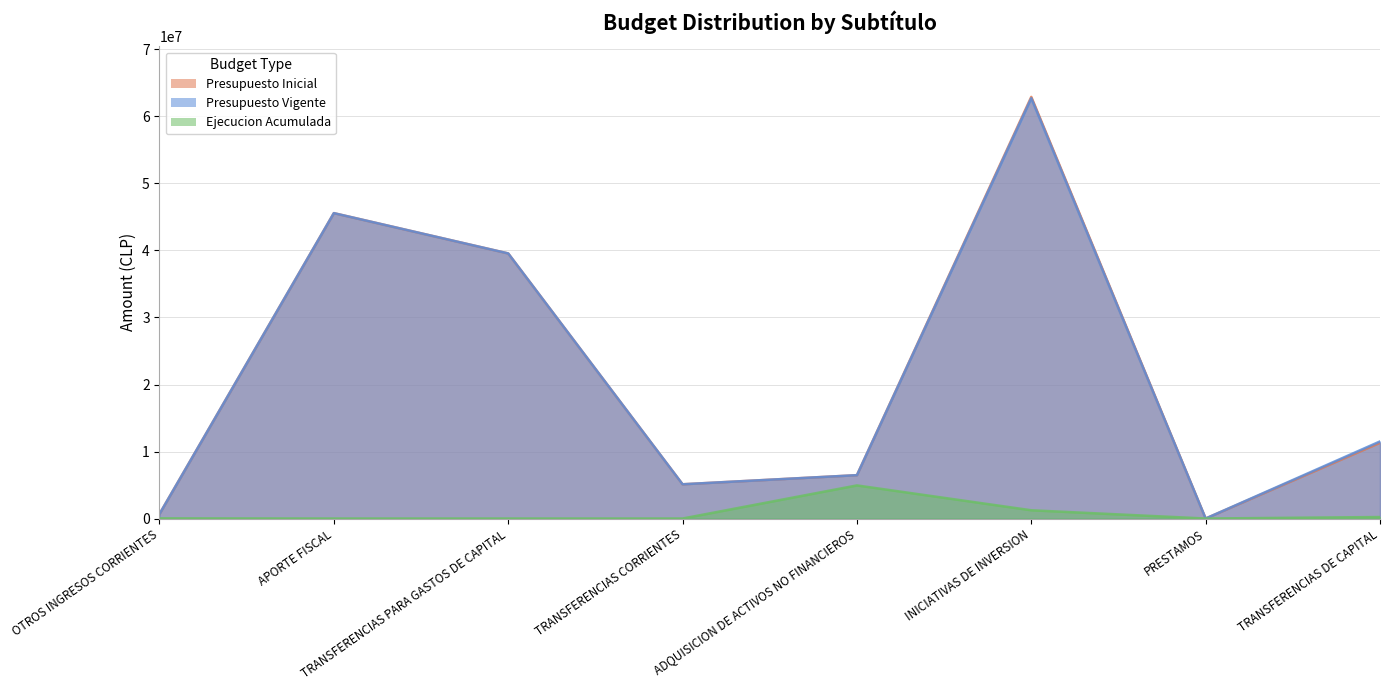

List the labels in order of Presupuesto Vigente value, largest first.

INICIATIVAS DE INVERSION, APORTE FISCAL, TRANSFERENCIAS PARA GASTOS DE CAPITAL, TRANSFERENCIAS DE CAPITAL, ADQUISICION DE ACTIVOS NO FINANCIEROS, TRANSFERENCIAS CORRIENTES, OTROS INGRESOS CORRIENTES, PRESTAMOS